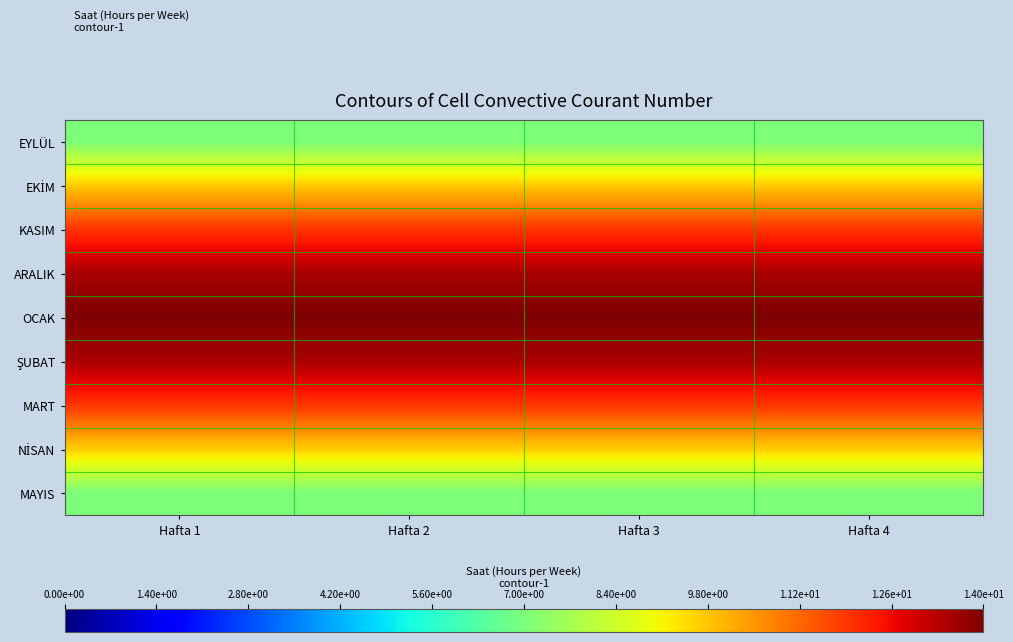

Which series has the largest total across all categories?

OCAK